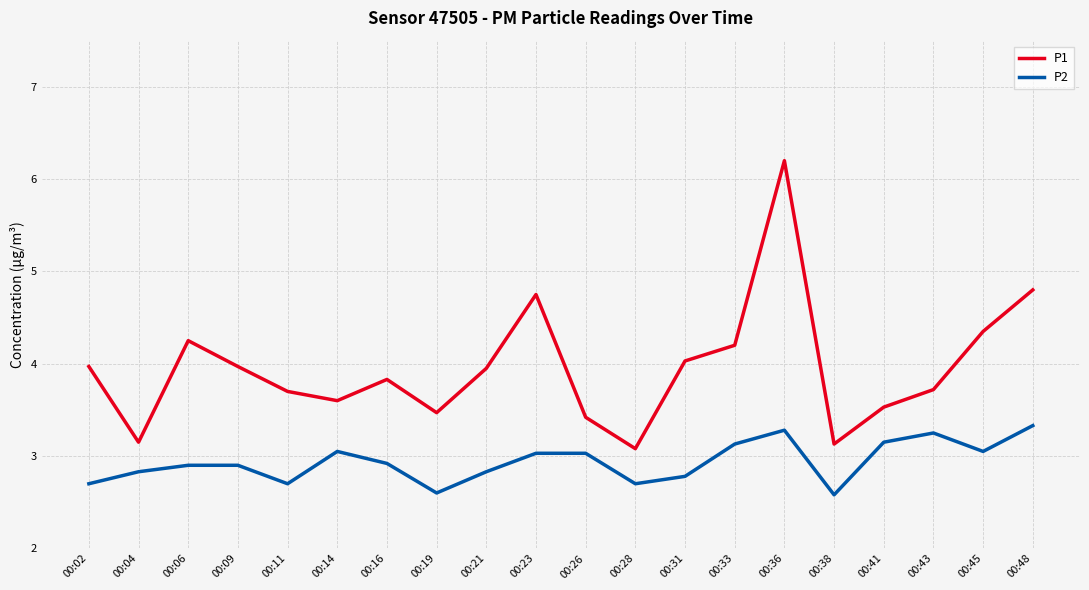

What is the difference between the maximum and minimum values in the P1 series?

3.1